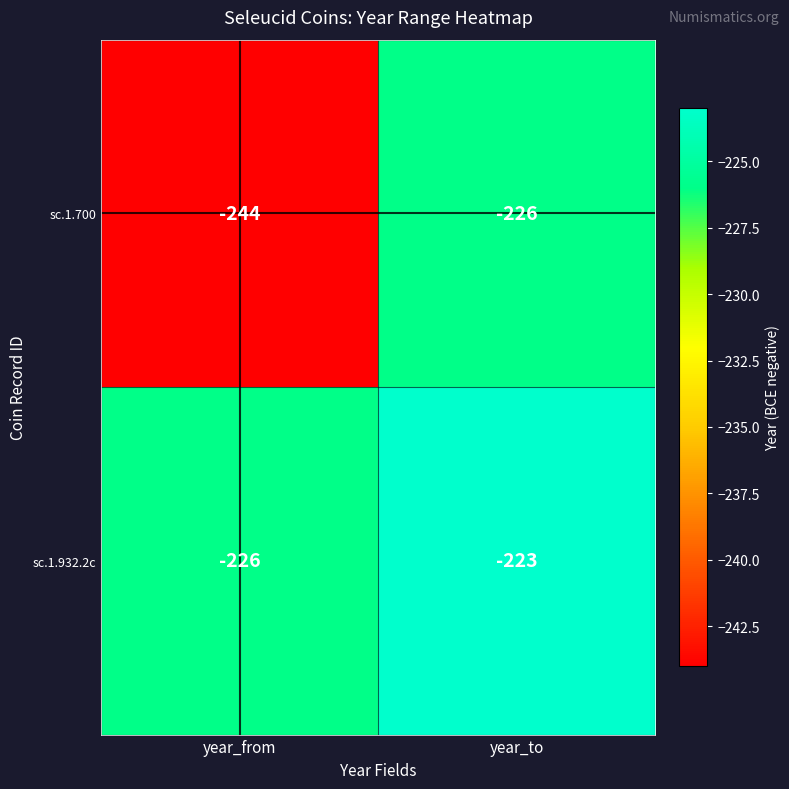

What is the minimum value for sc.1.932.2c?

-226